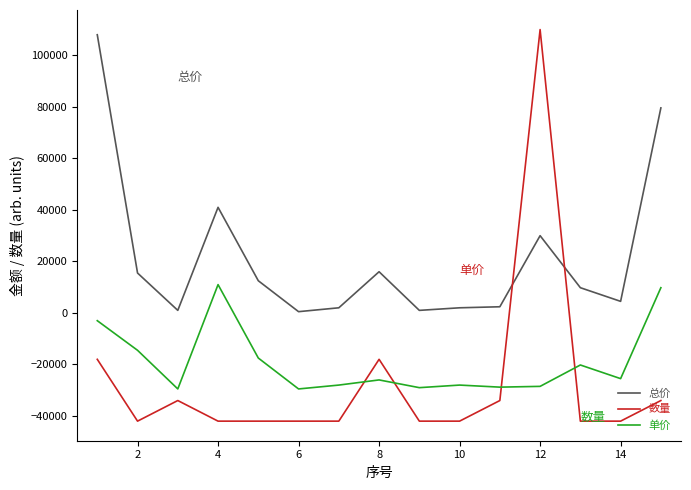

What is the minimum value shown in the chart?

-42000